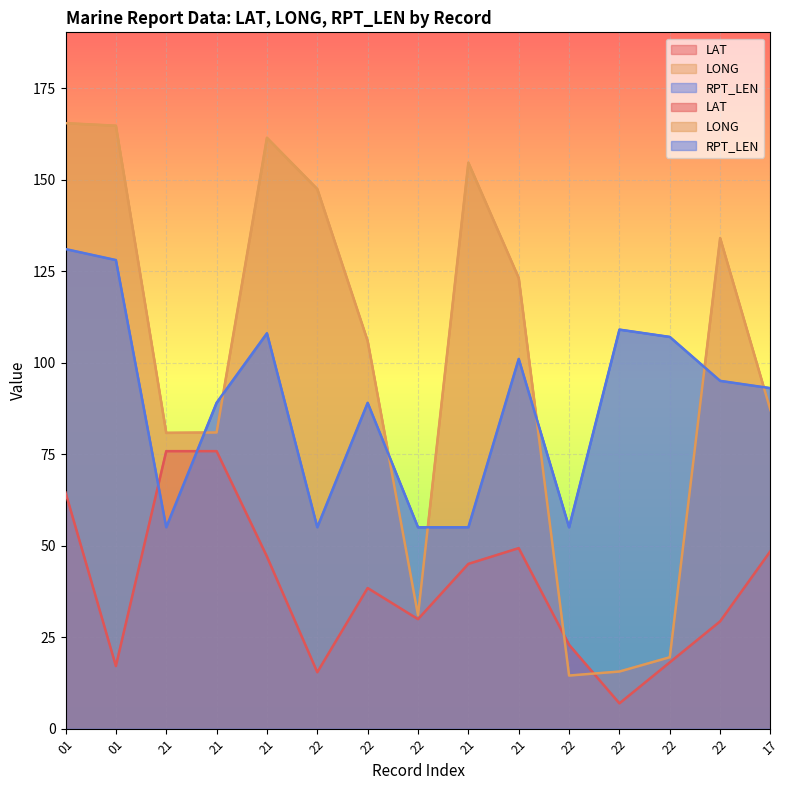

What is the spread (max minus min) of values at 21?

25.8